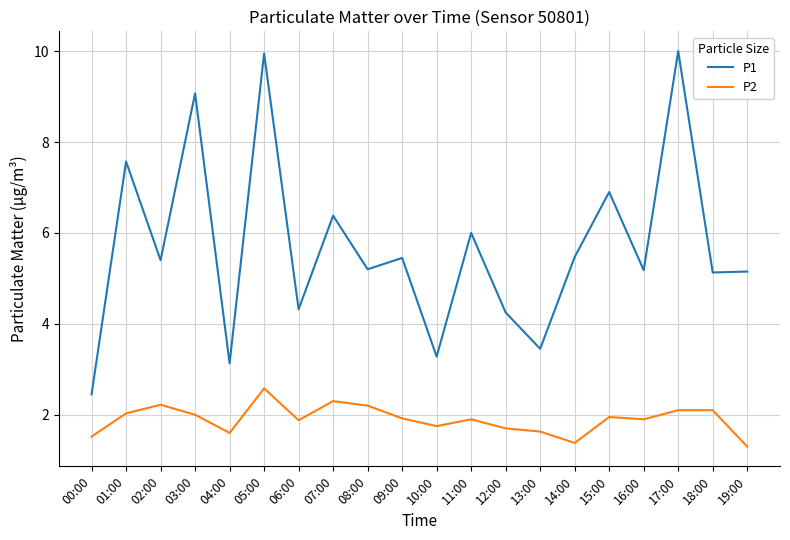

Between 04:00 and 18:00, which series saw the biggest shift?

P1